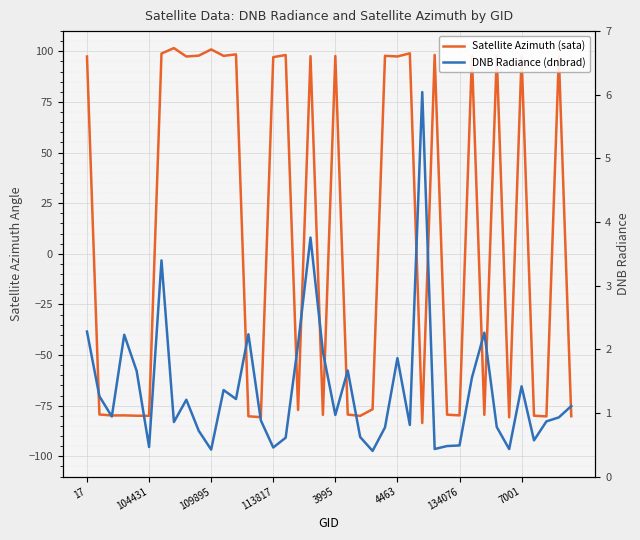

How many lines are shown in the chart?

2